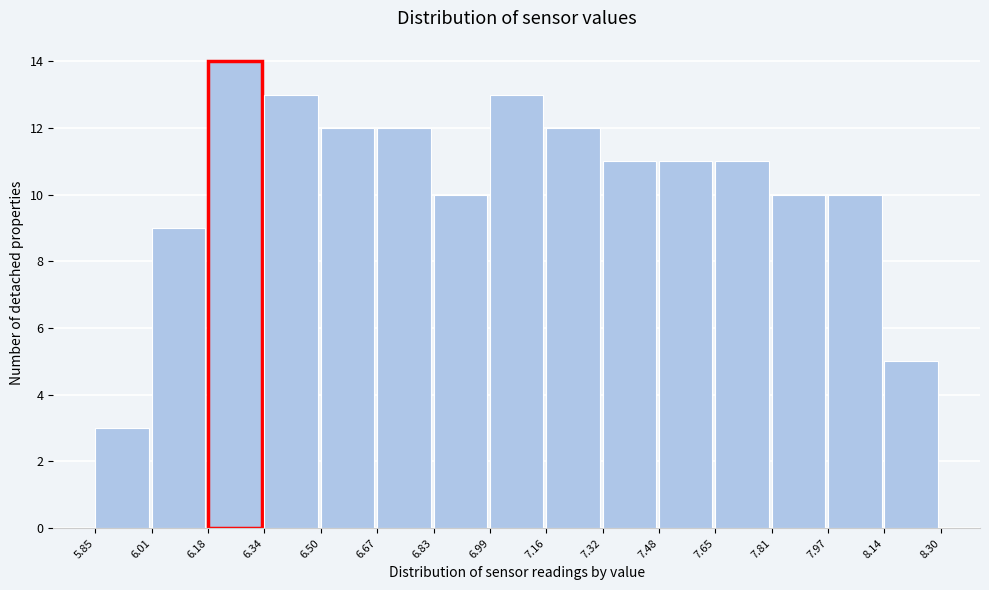

Reading left to right, list every bar in this chart as the range it spans on the x-axis followed by its height. The values are not printed on the chart, so give them approximately, as read against the axis.

5.85 to 6.01: 3
6.01 to 6.18: 9
6.18 to 6.34: 14
6.34 to 6.50: 13
6.50 to 6.67: 12
6.67 to 6.83: 12
6.83 to 6.99: 10
6.99 to 7.16: 13
7.16 to 7.32: 12
7.32 to 7.48: 11
7.48 to 7.65: 11
7.65 to 7.81: 11
7.81 to 7.97: 10
7.97 to 8.14: 10
8.14 to 8.30: 5